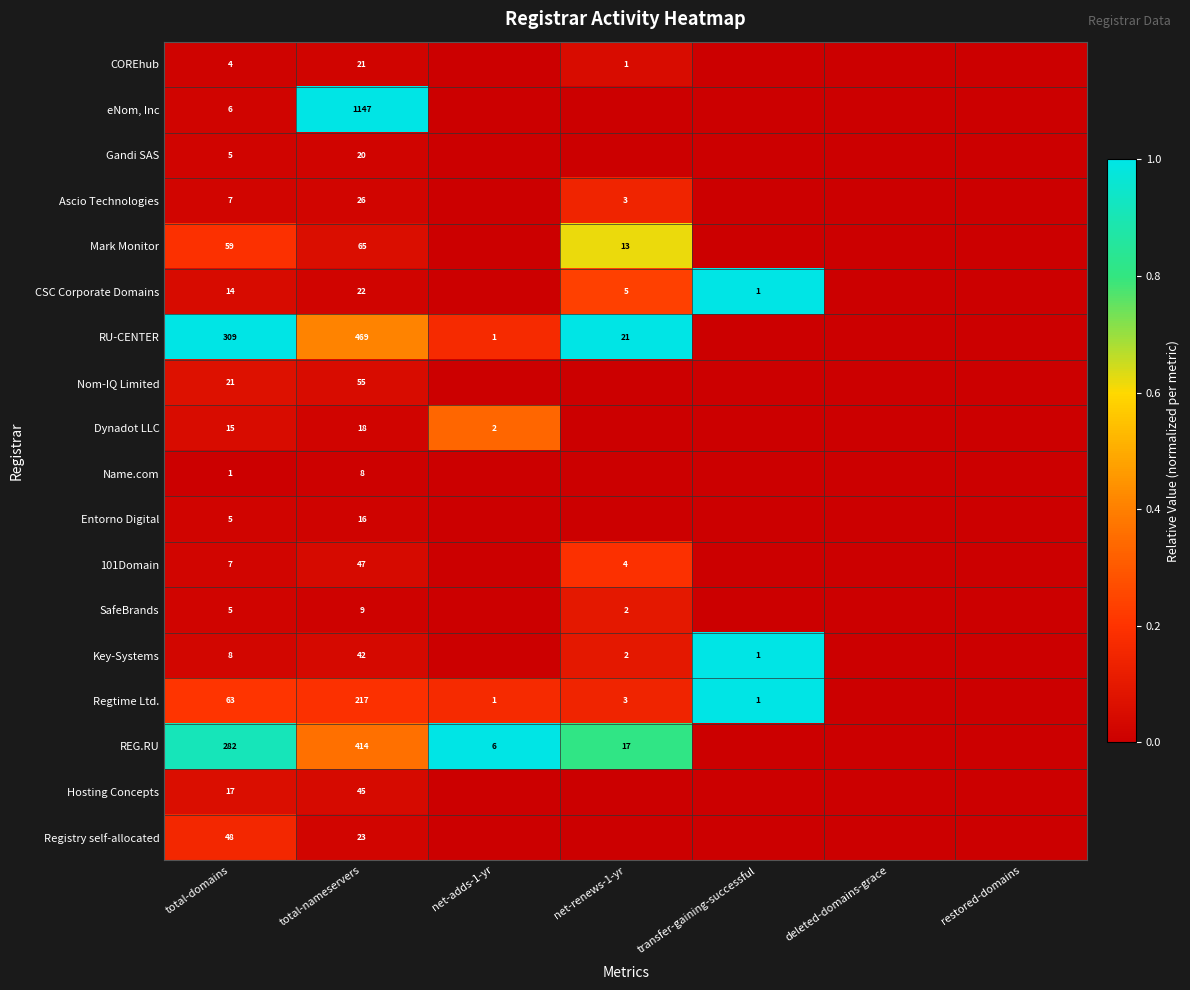

Is the value of 101Domain at total-domains greater than the value of Ascio Technologies at total-nameservers?

No